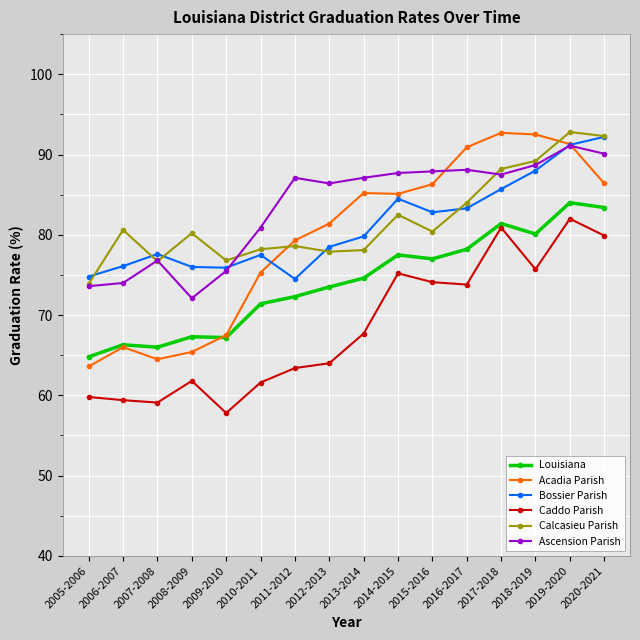

What is the maximum value for Ascension Parish?

91.1